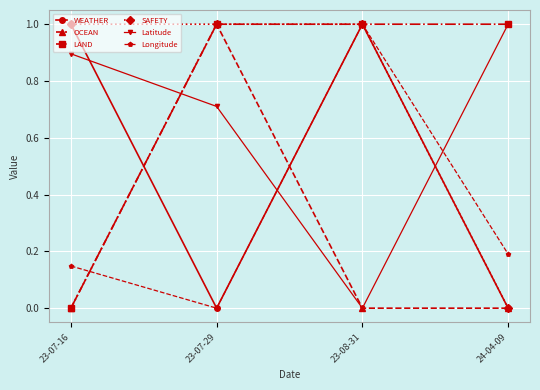

The SAFETY series shows 1.0 at 23-08-31. True or false?

True